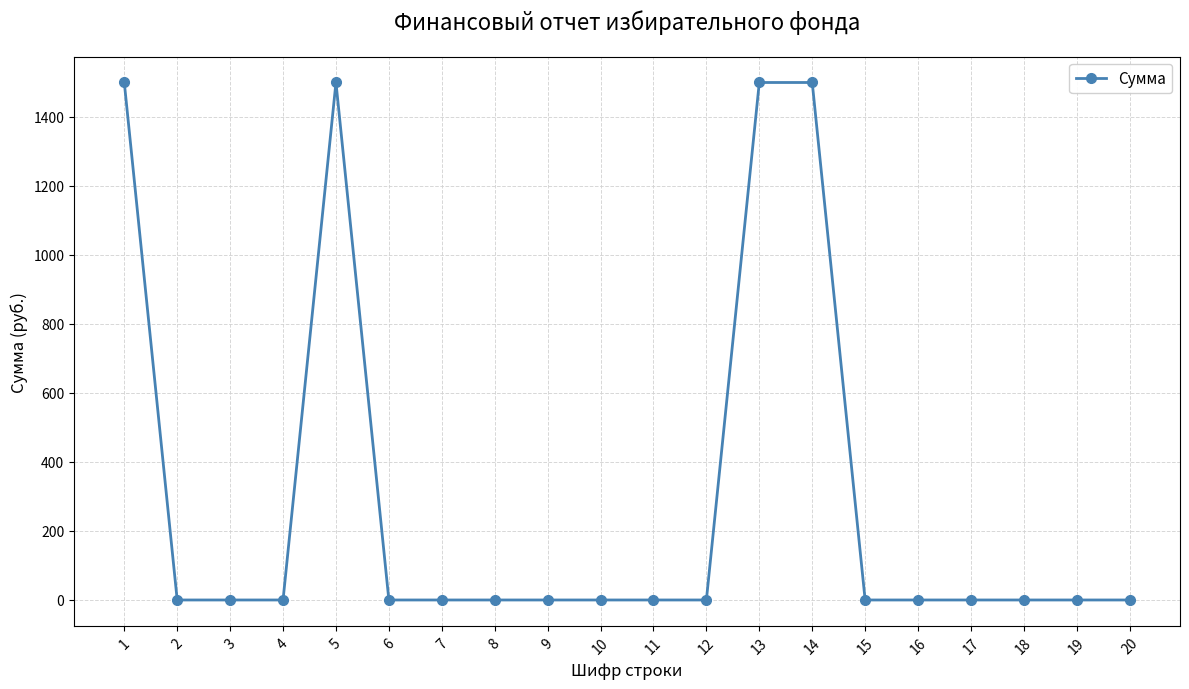

What is the difference between the maximum and minimum values?

1500